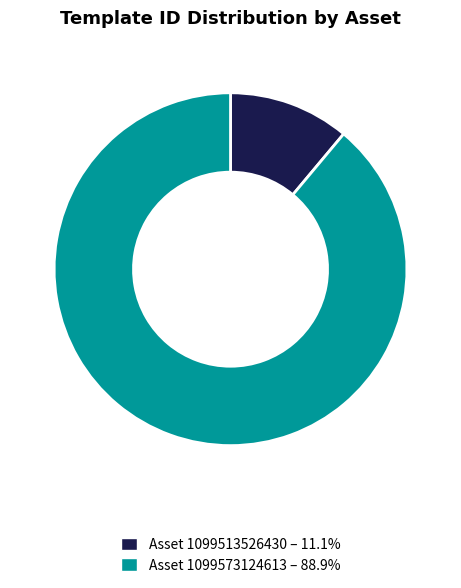

Does any single category account for the majority?

Yes